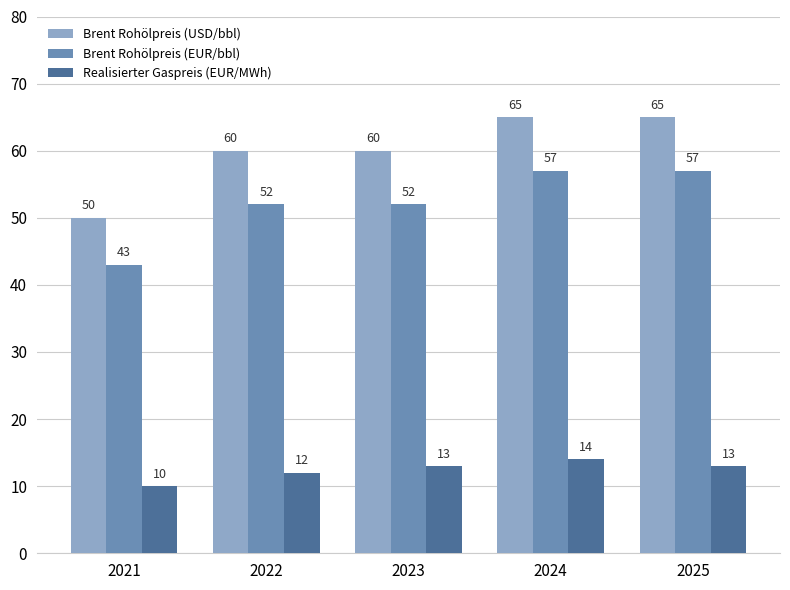

Rank the series by their average value, from highest to lowest.

Brent Rohölpreis (USD/bbl), Brent Rohölpreis (EUR/bbl), Realisierter Gaspreis (EUR/MWh)